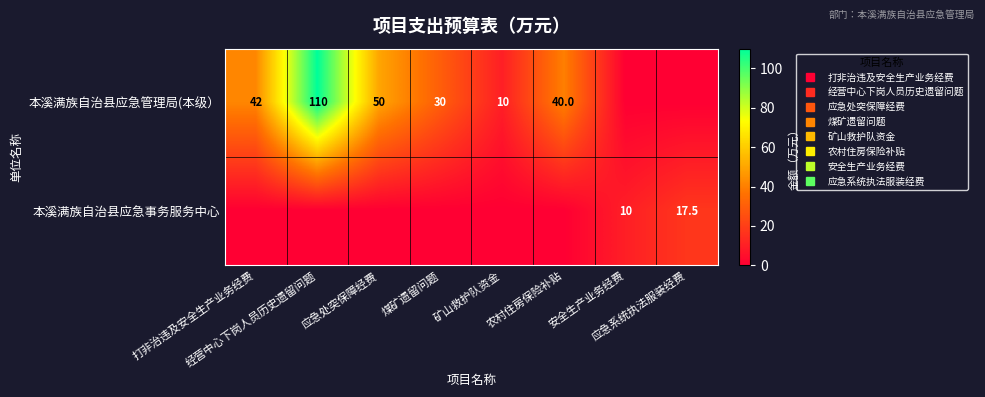

At how many categories does at least one series exceed 101?

1